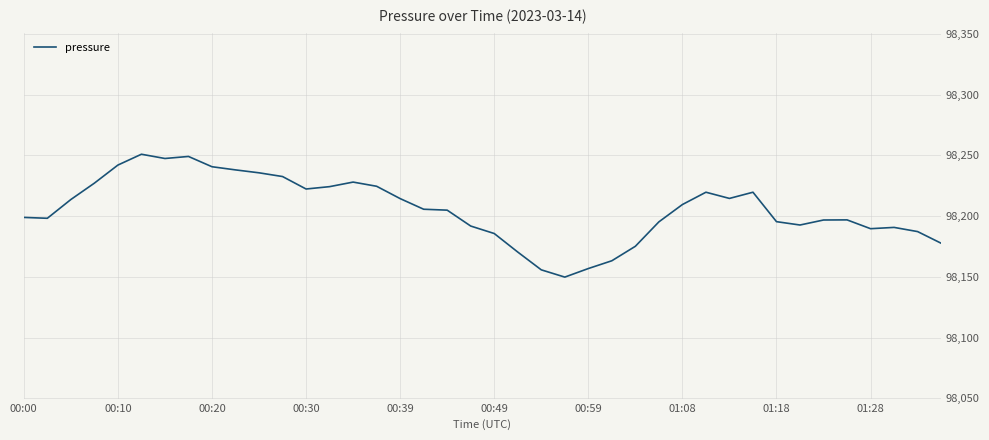

What is the average value?

98205.8